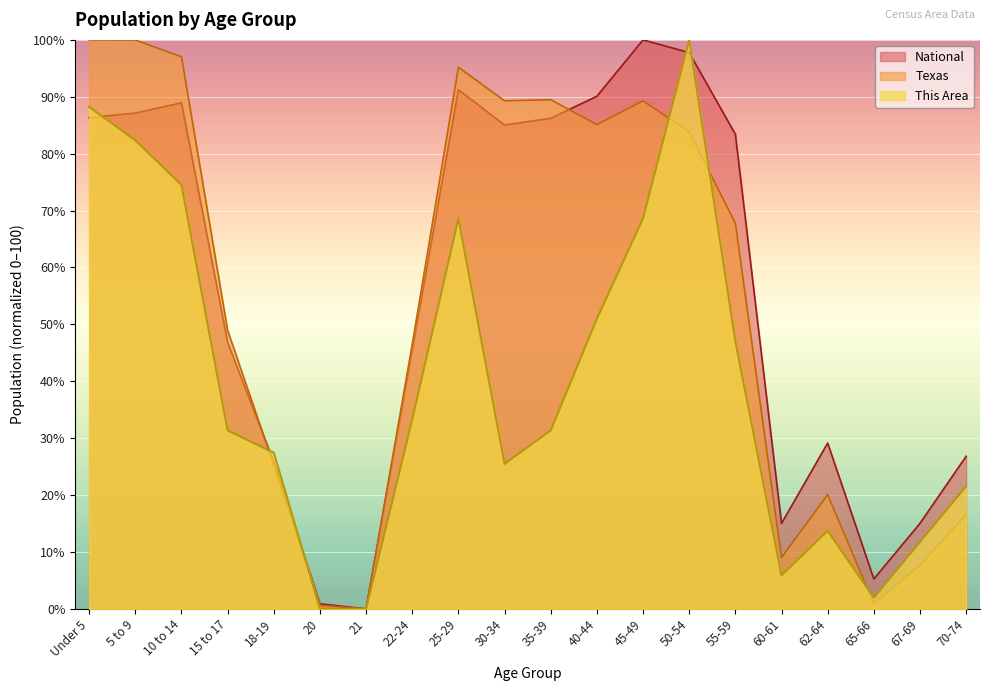

What is the sum of the Texas values at 21 and 15 to 17?

48.9